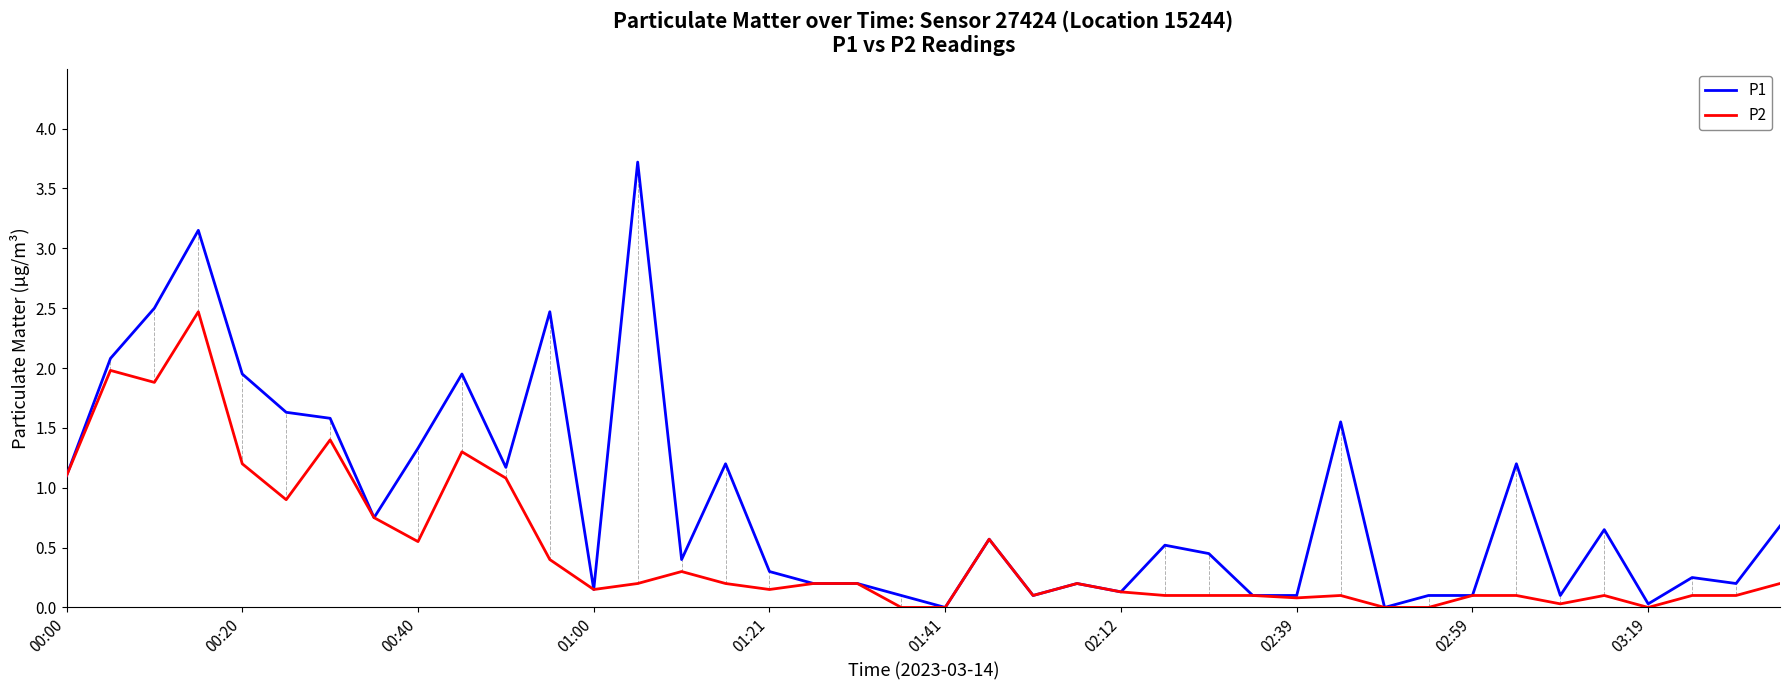

Which series has the largest total across all categories?

P1